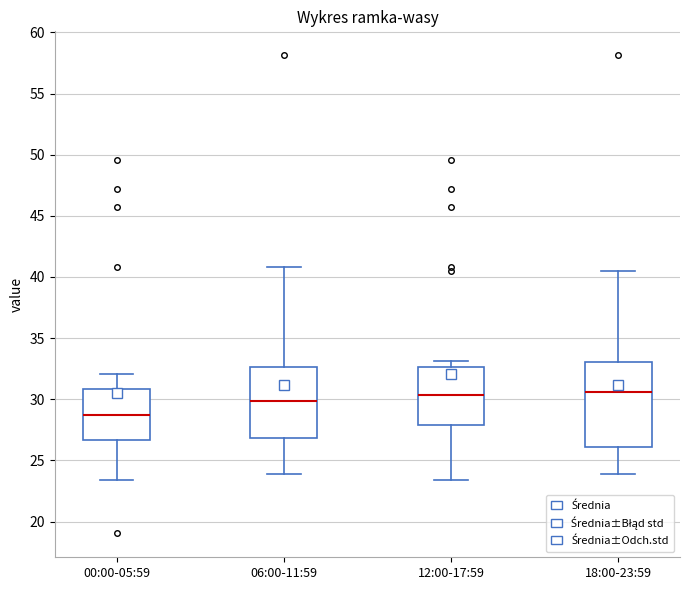

Where is the lower edge of the box for 18:00-23:59 on the y-axis? The values are not printed on the chart, so give them approximately, as read against the axis.

26.0